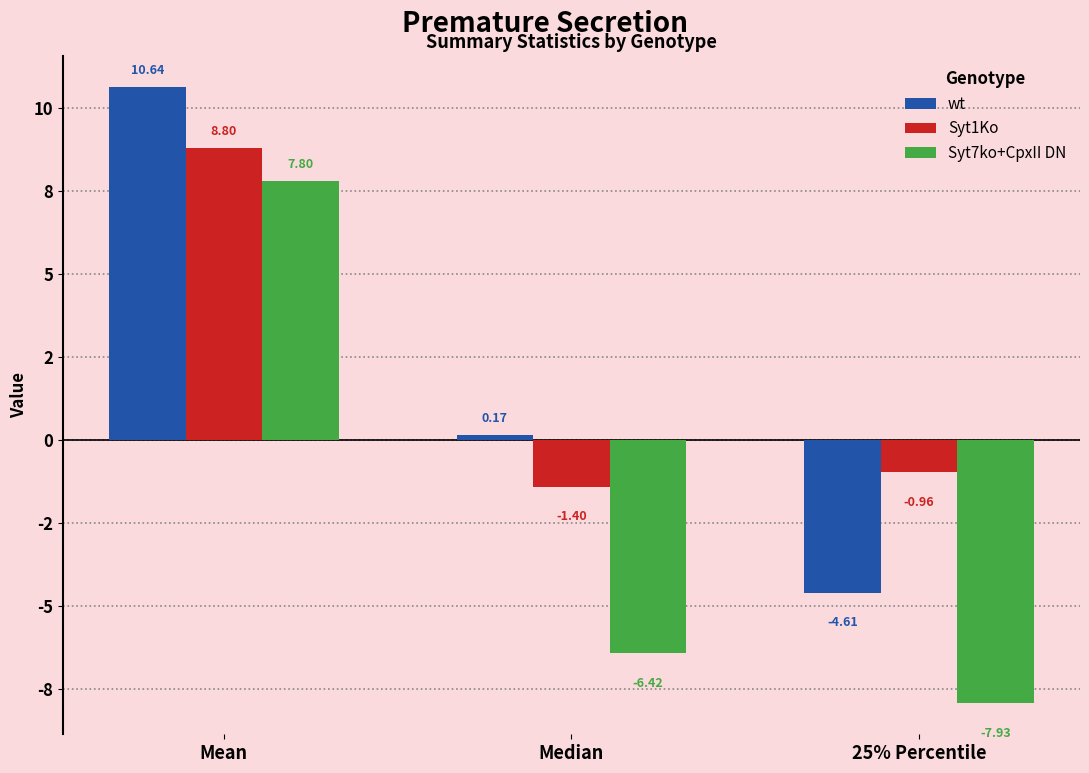

Does the chart contain stacked bars?

No